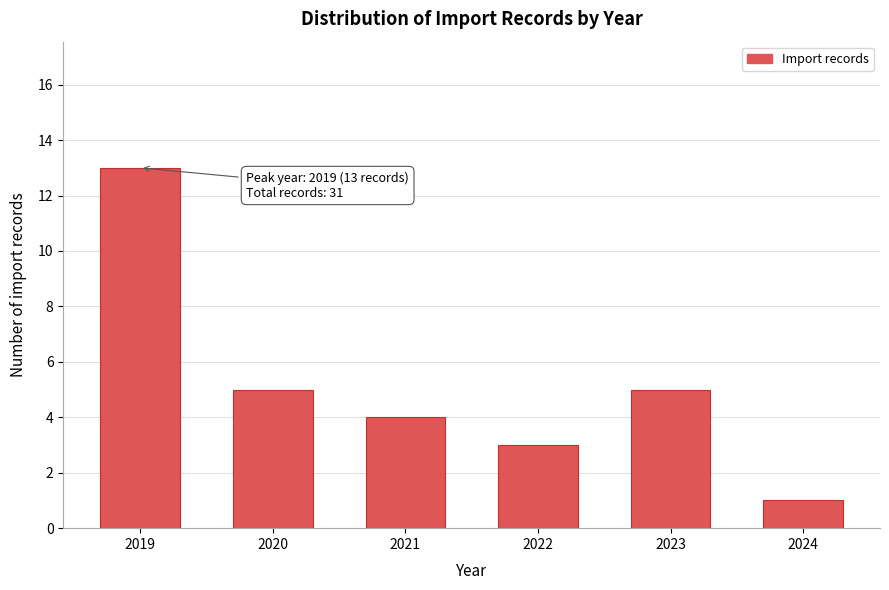

Reading left to right, list all the values displayed in this chart.

13	5	4	3	5	1